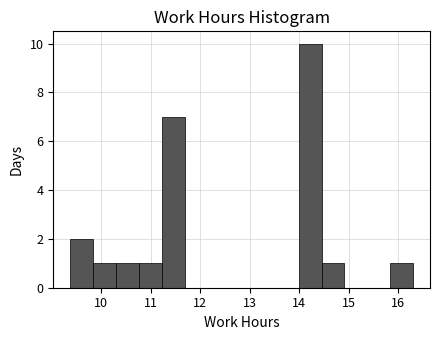

Reading left to right, list every bar in this chart as the range it spans on the x-axis followed by its height. Neither the bar edges nor the heights are printed on the chart, so give them approximately, as read against the axes.

9.4 to 9.8: 2
9.8 to 10.3: 1
10.3 to 10.8: 1
10.8 to 11.2: 1
11.2 to 11.7: 7
11.7 to 12.1: 0
12.1 to 12.6: 0
12.6 to 13.1: 0
13.1 to 13.5: 0
13.5 to 14.0: 0
14.0 to 14.5: 10
14.5 to 14.9: 1
14.9 to 15.4: 0
15.4 to 15.8: 0
15.8 to 16.3: 1